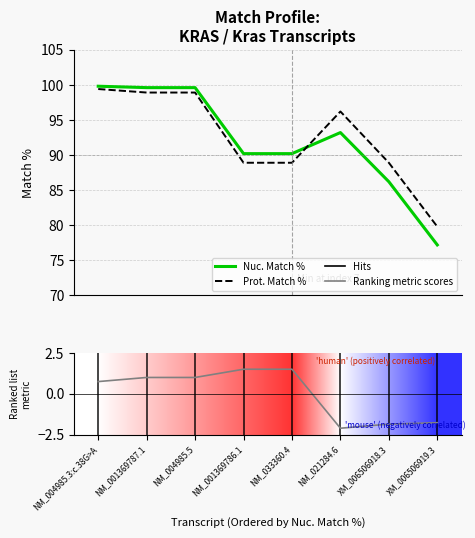

What is the sum of all Nuc. Match % values?

736.0